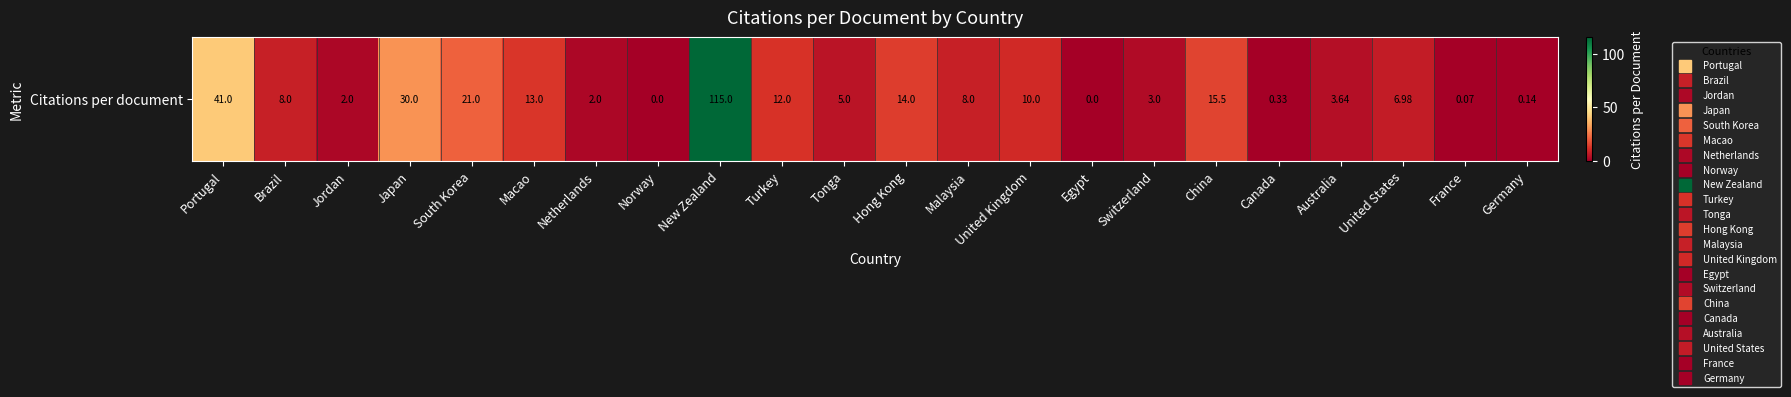

The value at South Korea is 21.0. True or false?

True